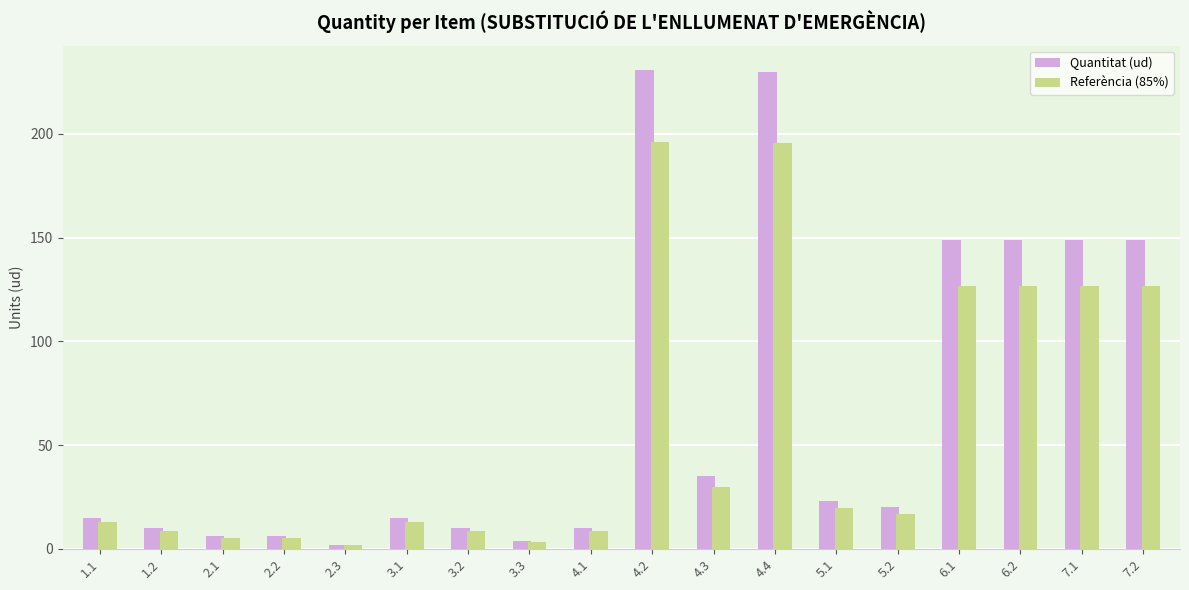

Does the chart contain any negative values?

No